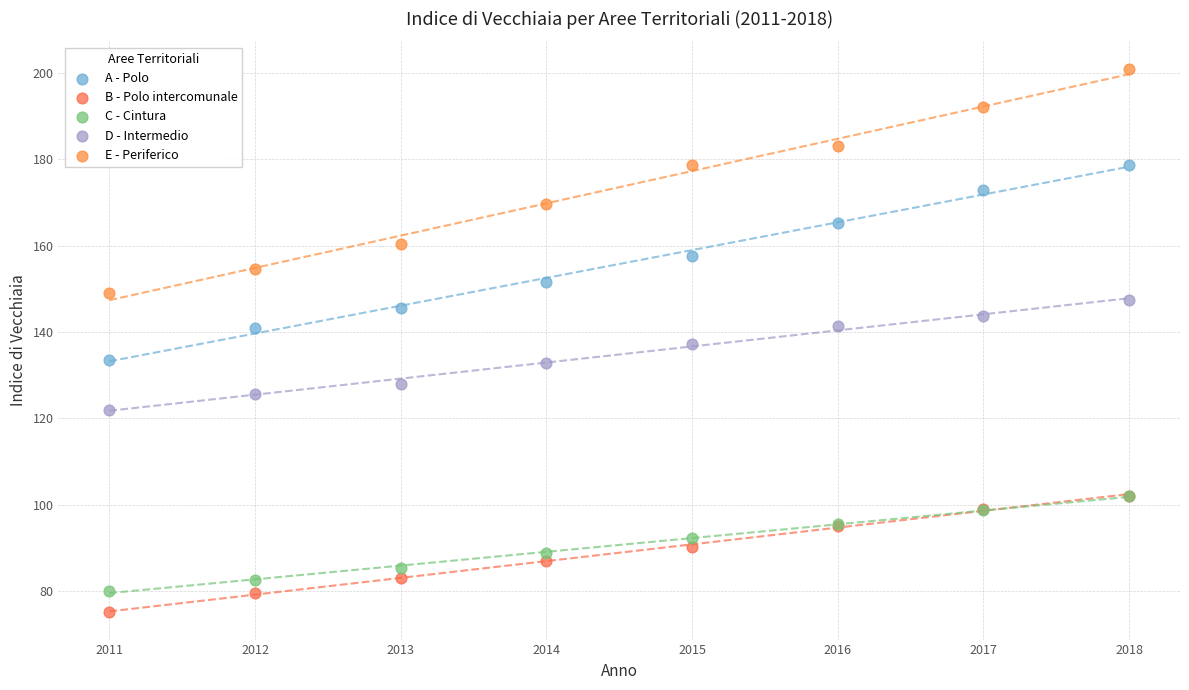

Which series contains the highest Y value?

E - Periferico